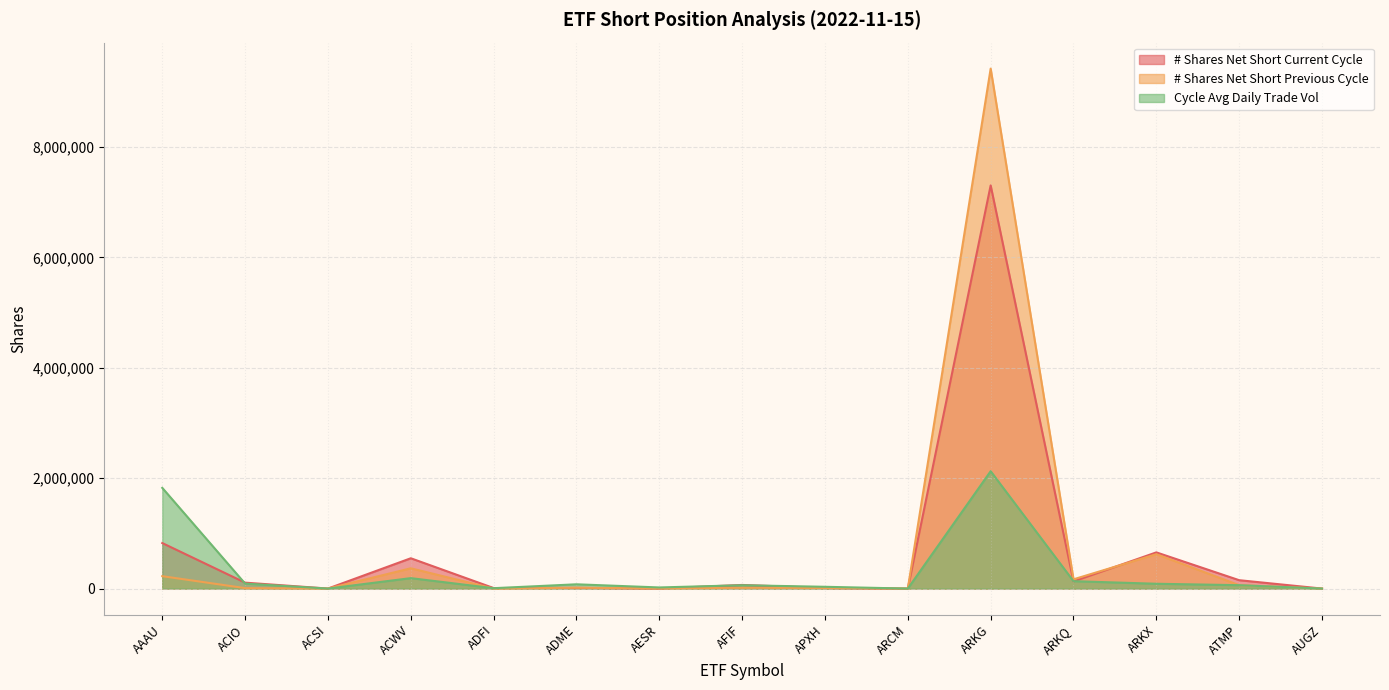

What is the value of the # Shares Net Short Previous Cycle point at the 1st from the left?

224647